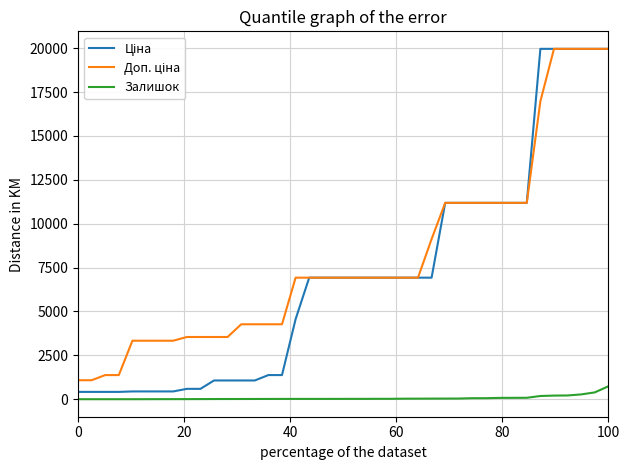

How many series are shown in this chart?

3